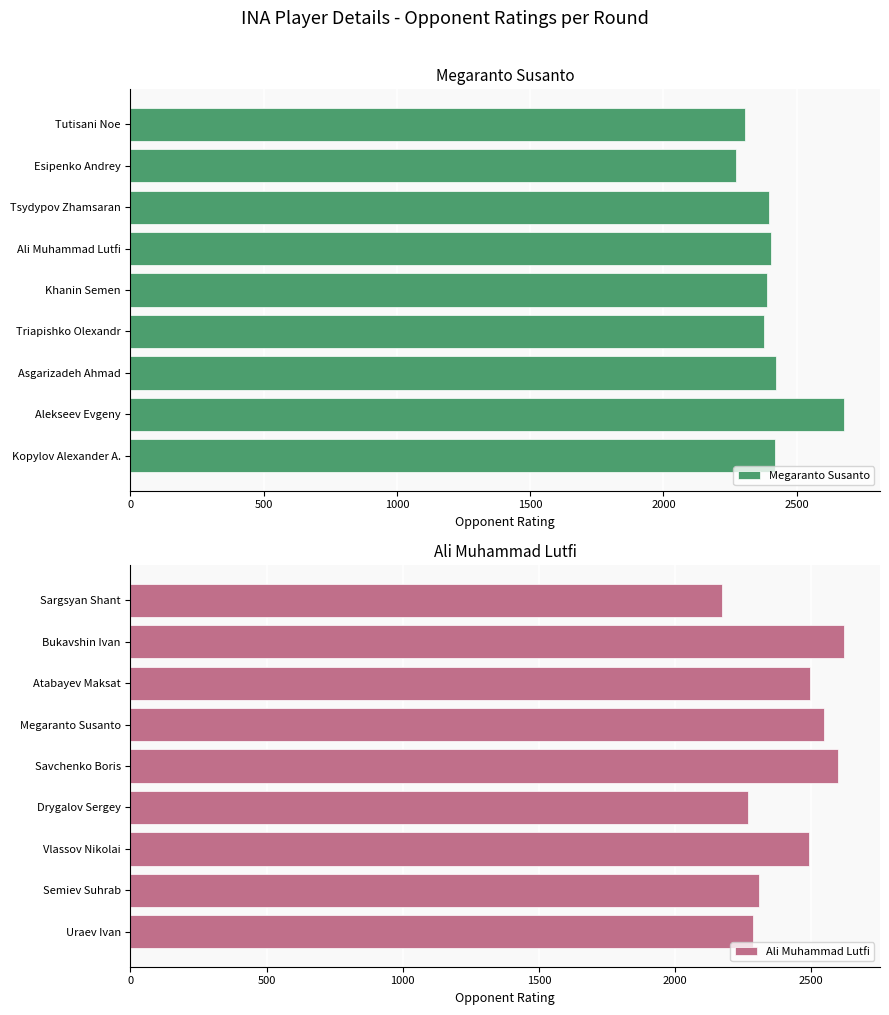

What is the total value across all series at 2000?

4986